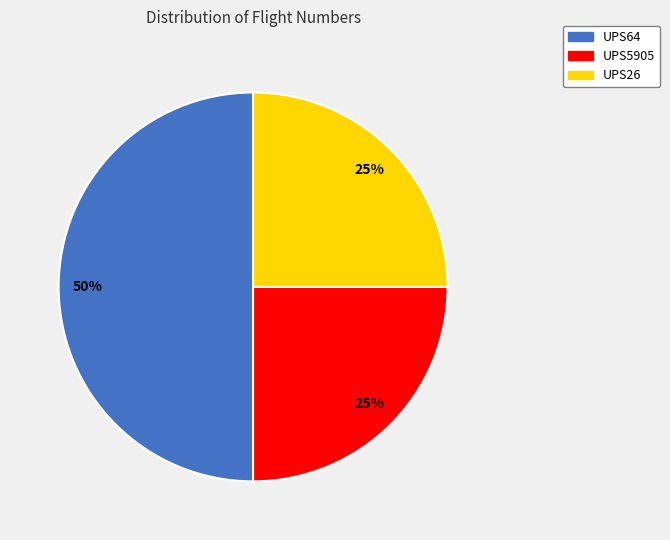

Between UPS64 and UPS26, which is larger?

UPS64